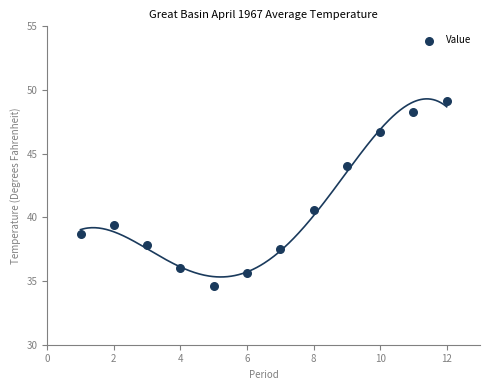

What is the average Y value?

40.7